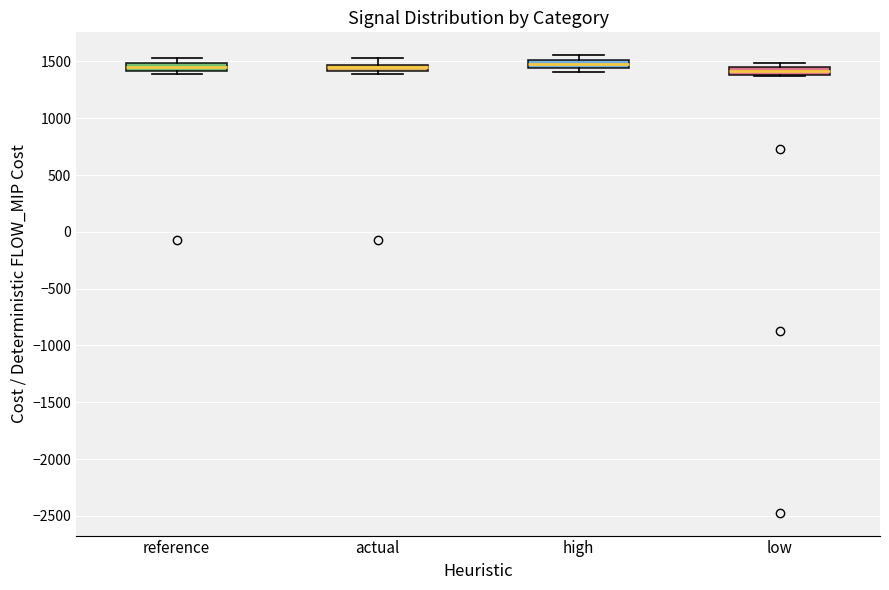

Where does the median line of the box for reference sit on the y-axis? The values are not printed on the chart, so give them approximately, as read against the axis.

1450